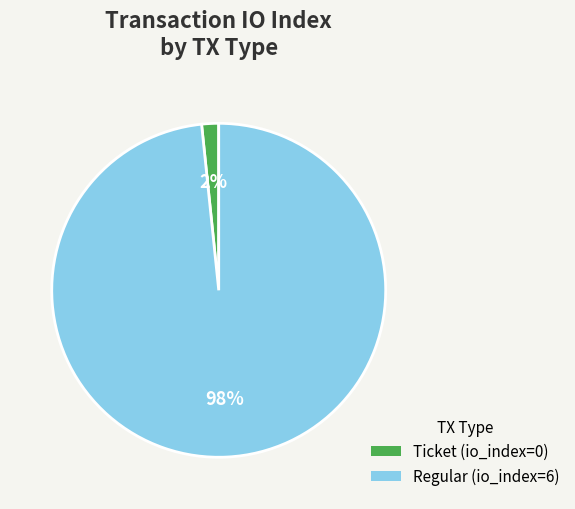

Which slice is the smallest?

Ticket